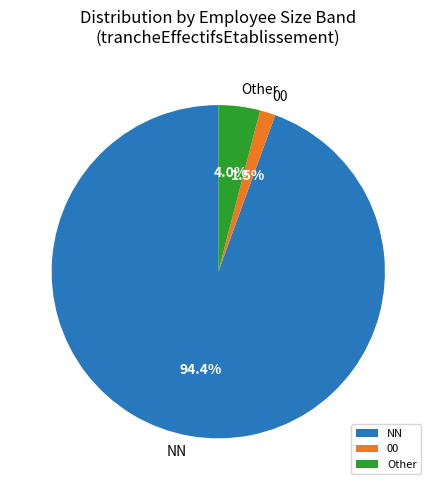

To the nearest percent, what is the difference between the largest and smallest slice percentages?

93%